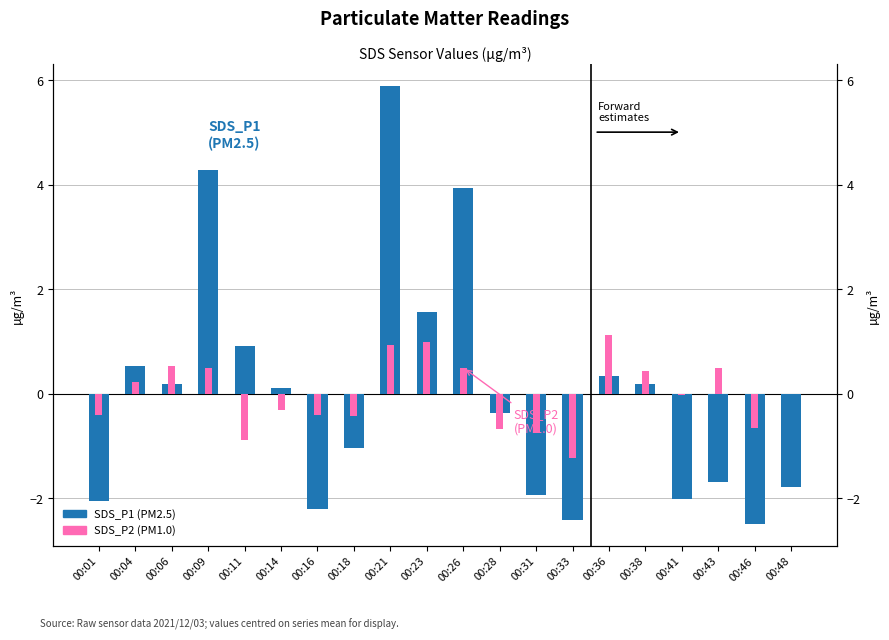

Rank the categories by SDS_P1 (mid-year) value from lowest to highest.

00:46, 00:33, 00:16, 00:01, 00:41, 00:31, 00:48, 00:43, 00:18, 00:28, 00:14, 00:06, 00:38, 00:36, 00:04, 00:11, 00:23, 00:26, 00:09, 00:21